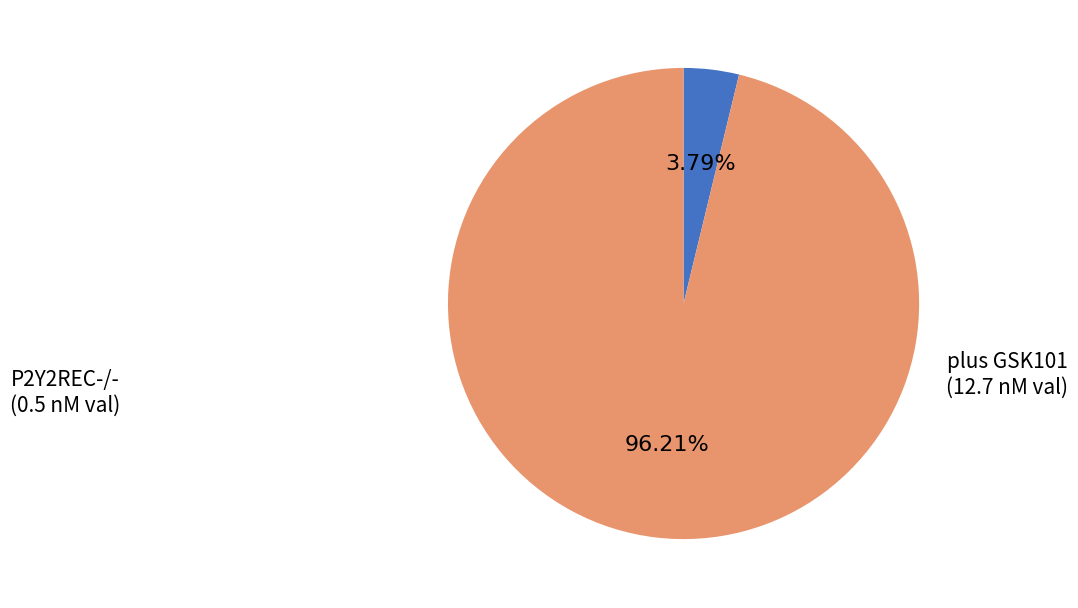

Is there a majority slice in this chart?

Yes